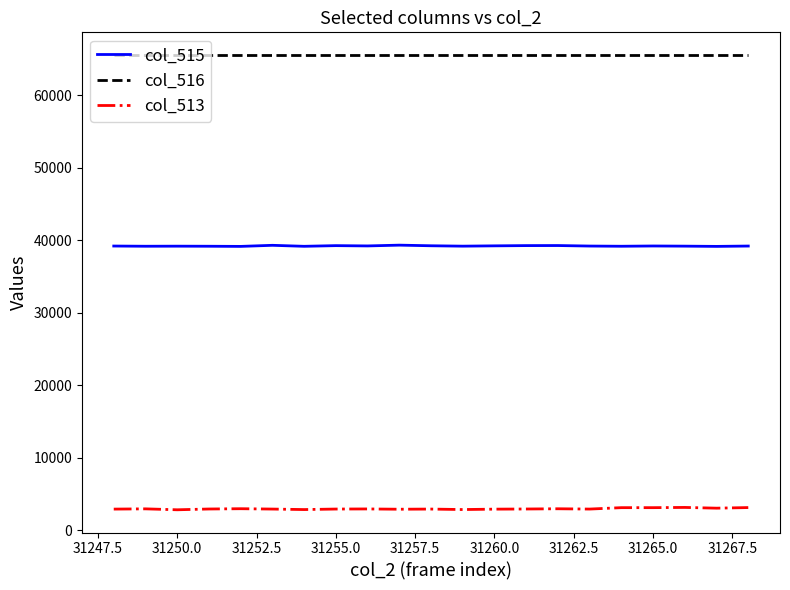

Which series has the largest total across all categories?

col_516